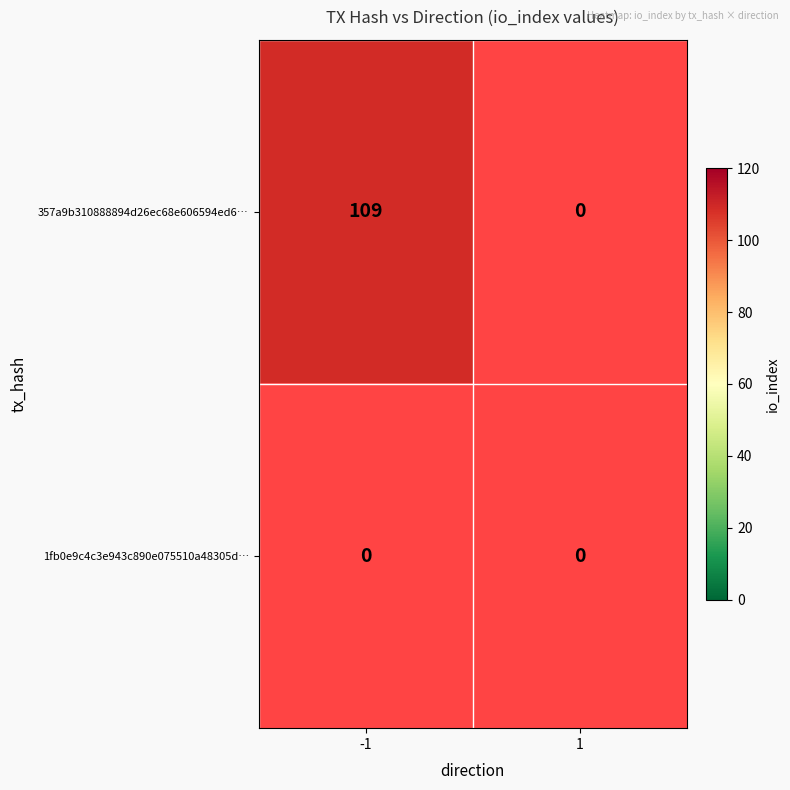

The value of 1fb0e9c4c3e943c890e075510a48305d… at 1 is 0. True or false?

True